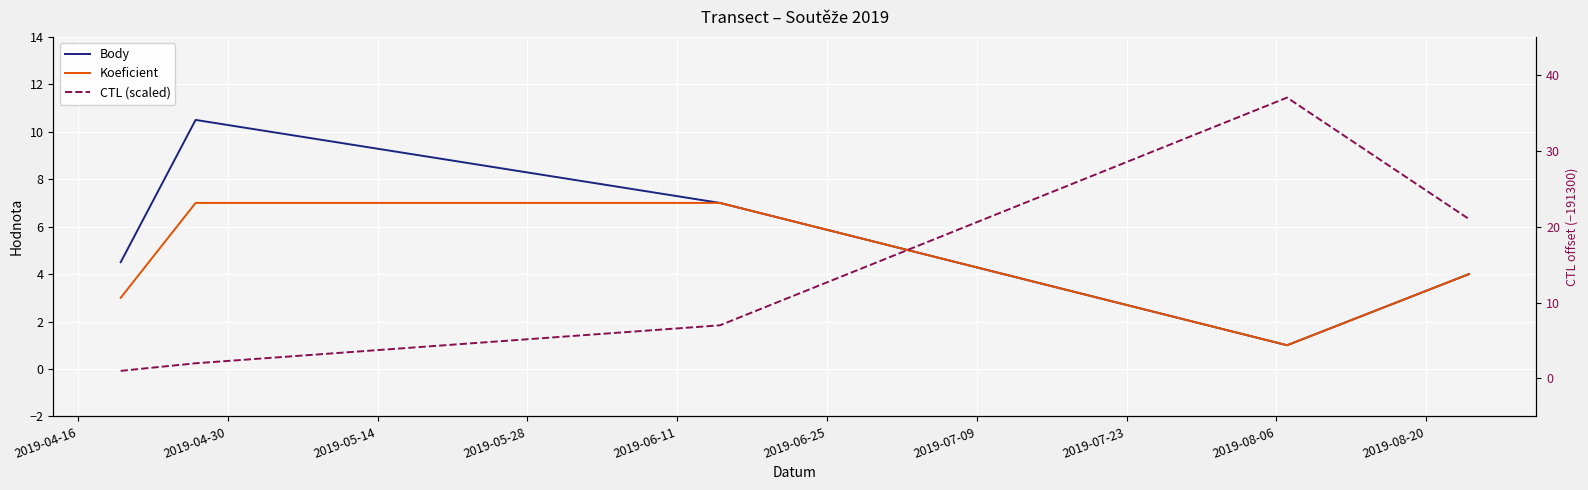

What is the sum of all Body values?

27.0